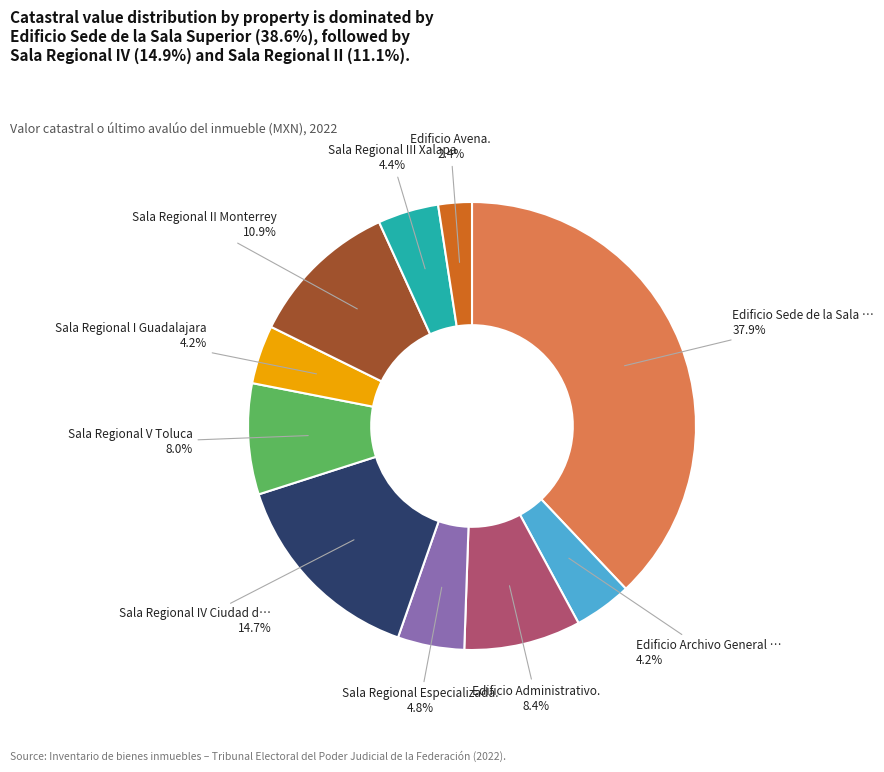

How many slices are in this pie chart?

10